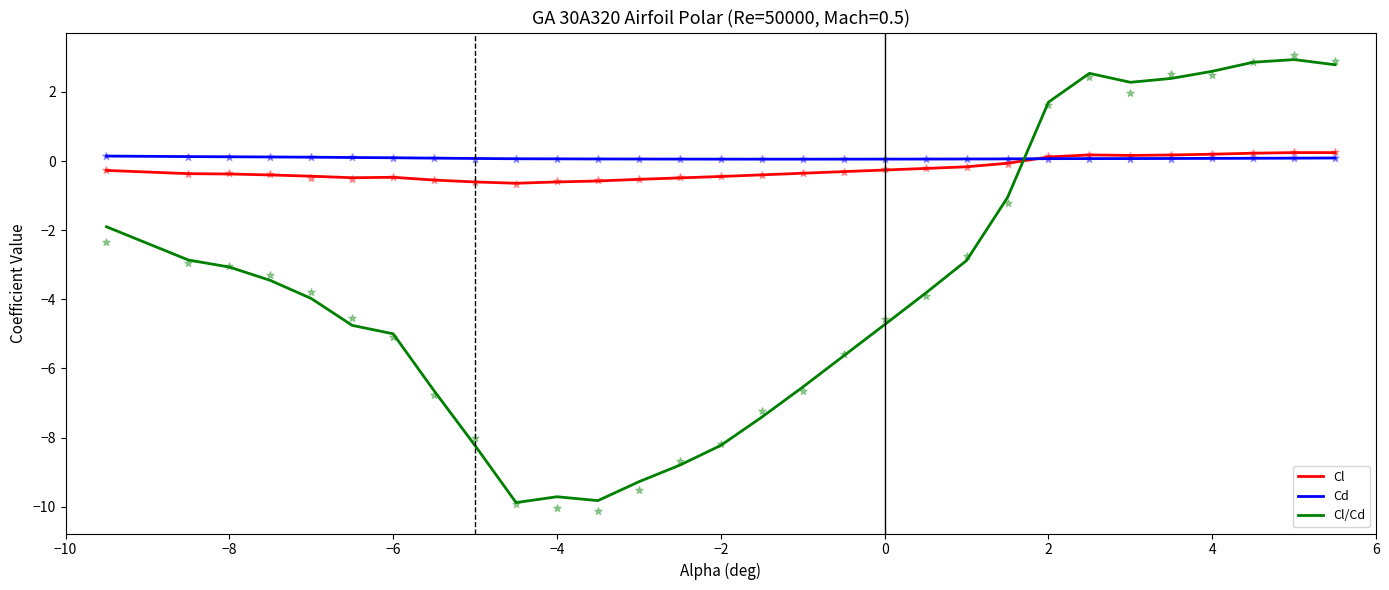

Which series reaches the maximum Y coordinate?

Cl/Cd scatter